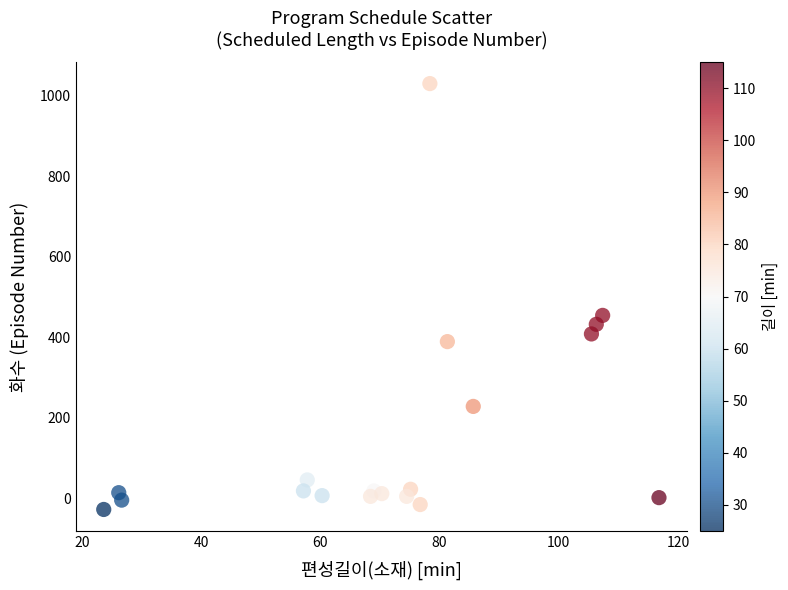

What Y value in the scatter plot is closest to 501?

454.8